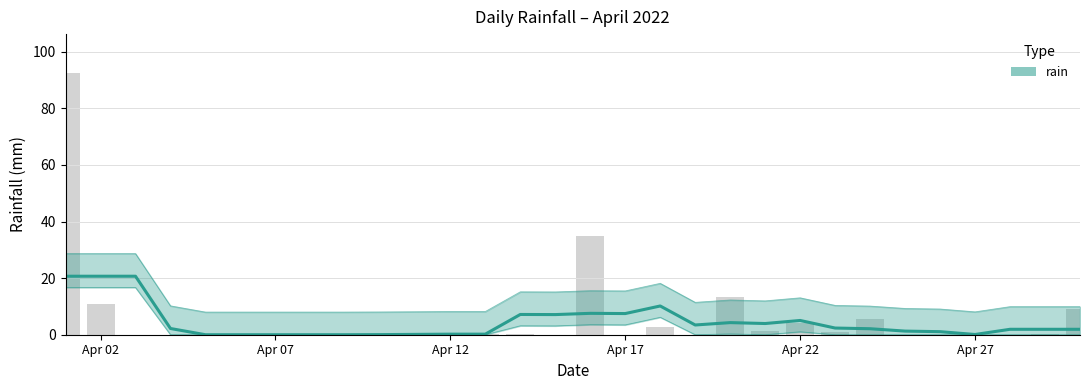

Approximately how many times larger is the value at 2022-04-16 compared to 2022-04-30?

3.8